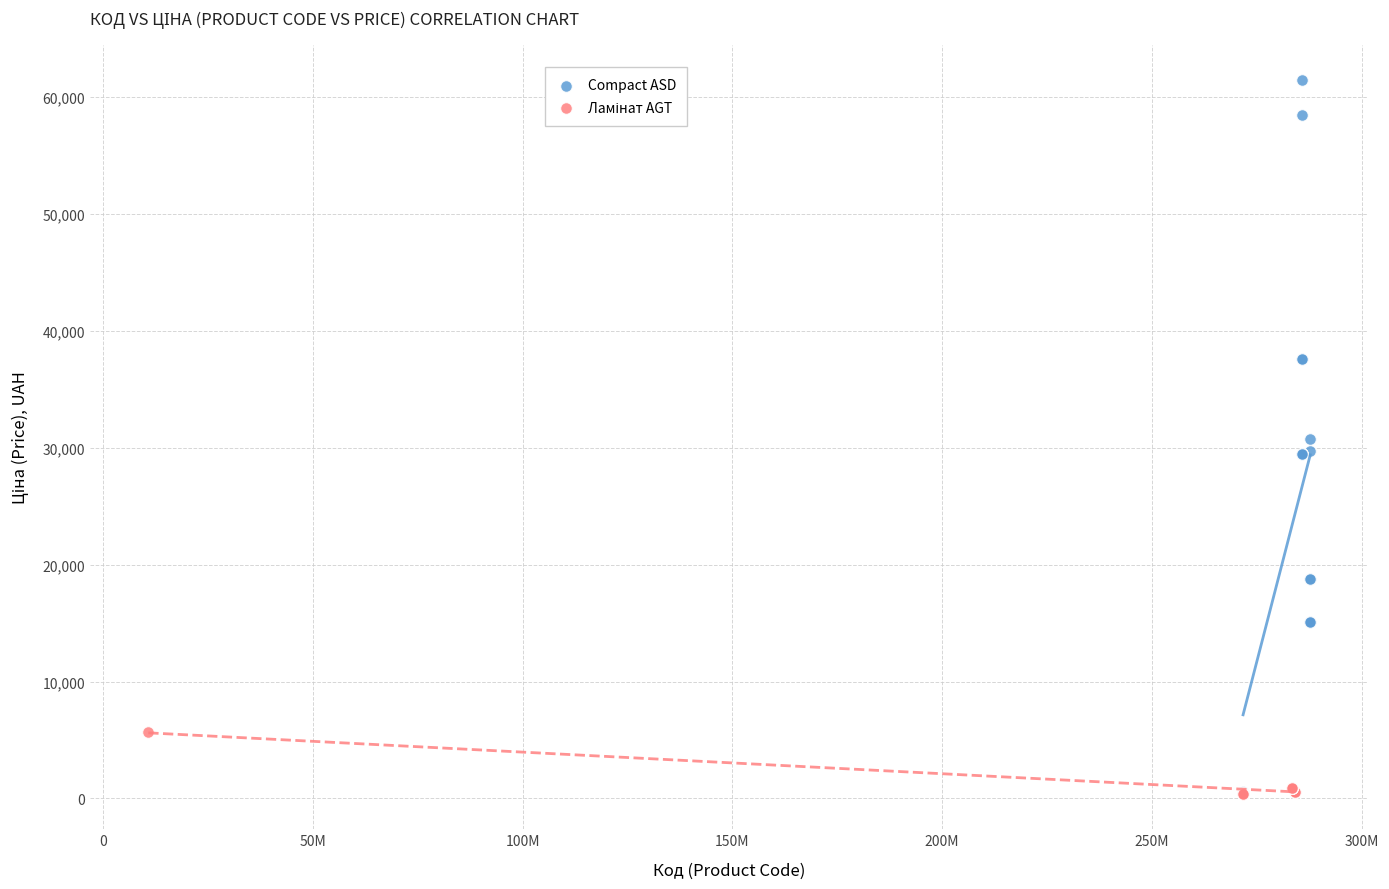

Which series has the largest Y range (max minus min)?

Compact ASD